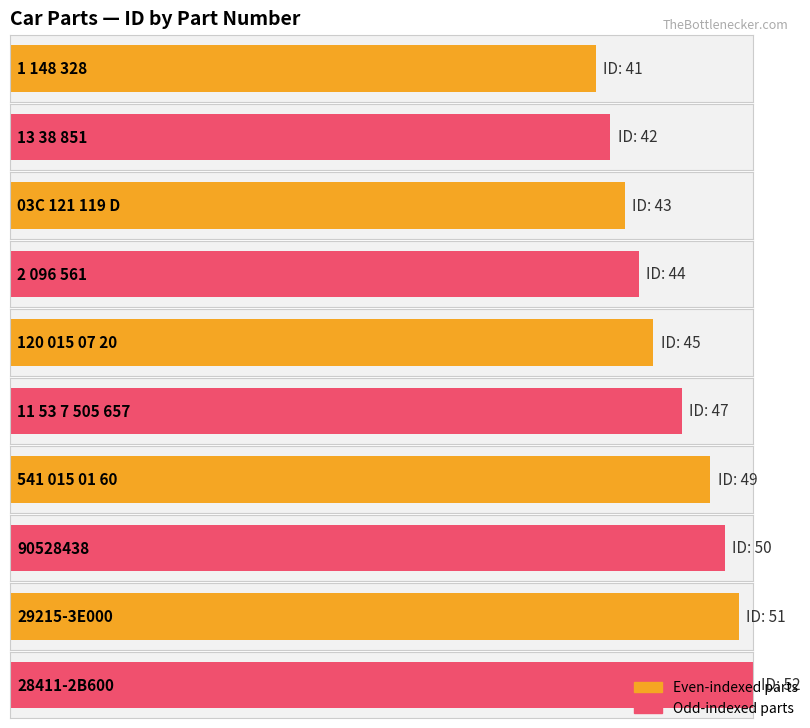

Between 541 015 01 60 and 120 015 07 20, which is larger?

541 015 01 60